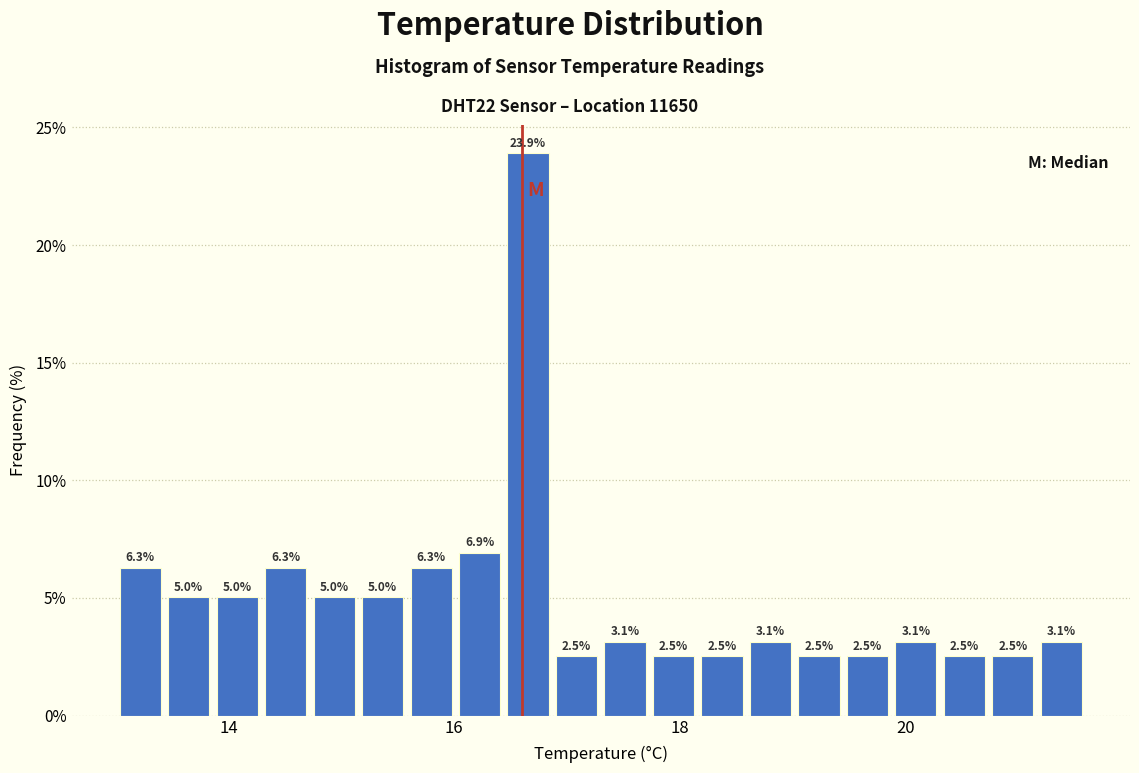

Around what value on the x-axis is the tallest bar? Give the approximate position of its centre, as read against the axis.

16.6